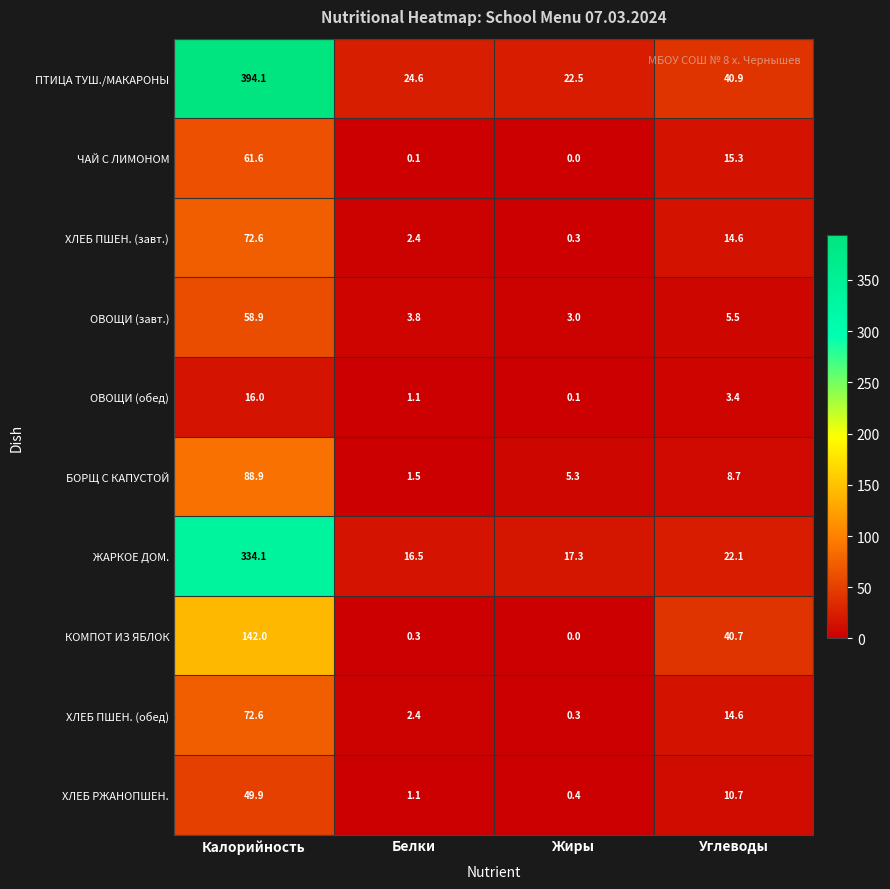

Rank the categories by ХЛЕБ ПШЕН. (обед) value from lowest to highest.

Жиры, Белки, Углеводы, Калорийность